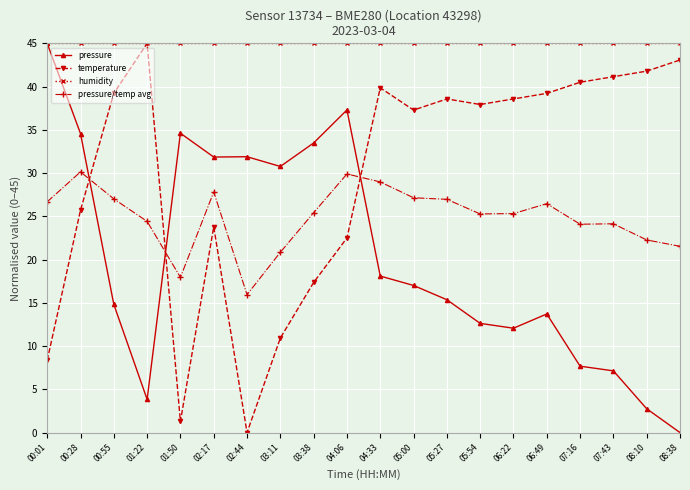

At how many categories does at least one series exceed 23?

20